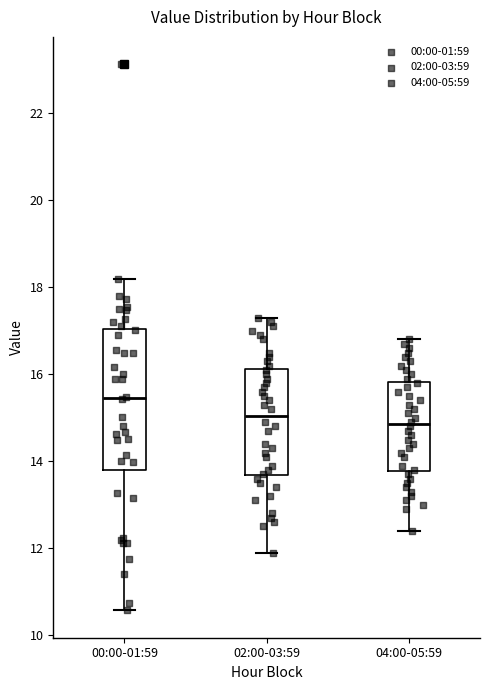

Where does the lower whisker of the box for 00:00-01:59 end on the y-axis? The values are not printed on the chart, so give them approximately, as read against the axis.

10.6